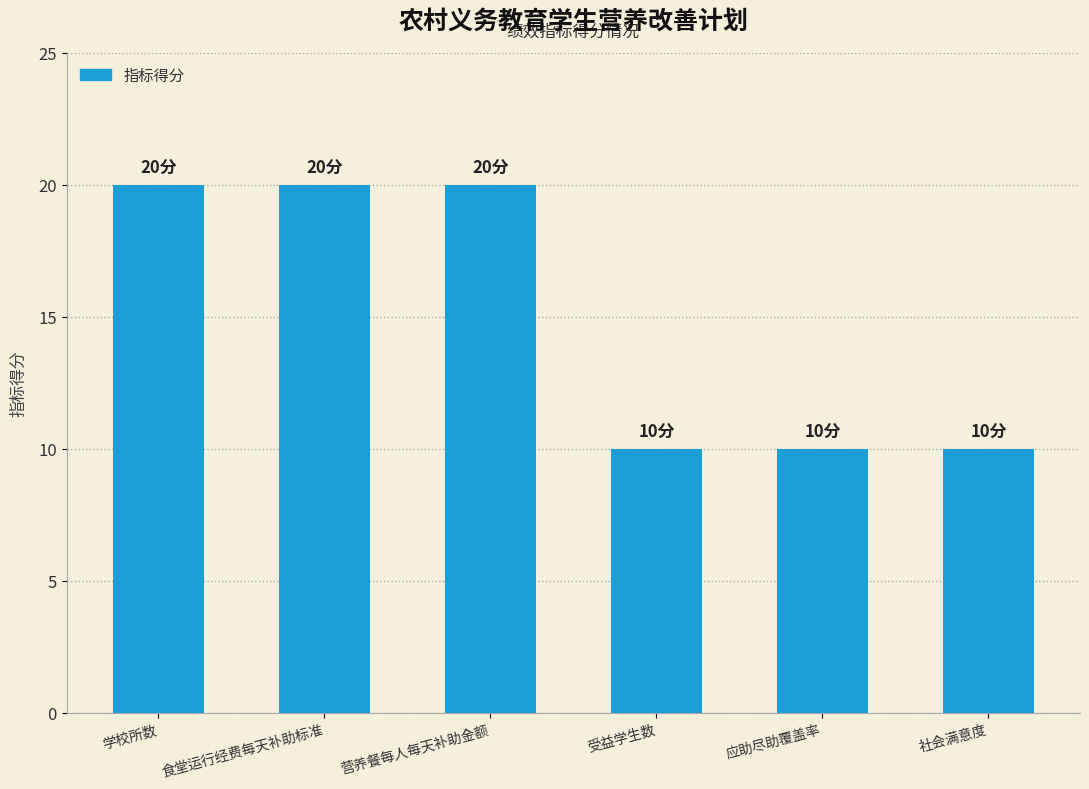

Read the value at 应助尽助覆盖率.

10